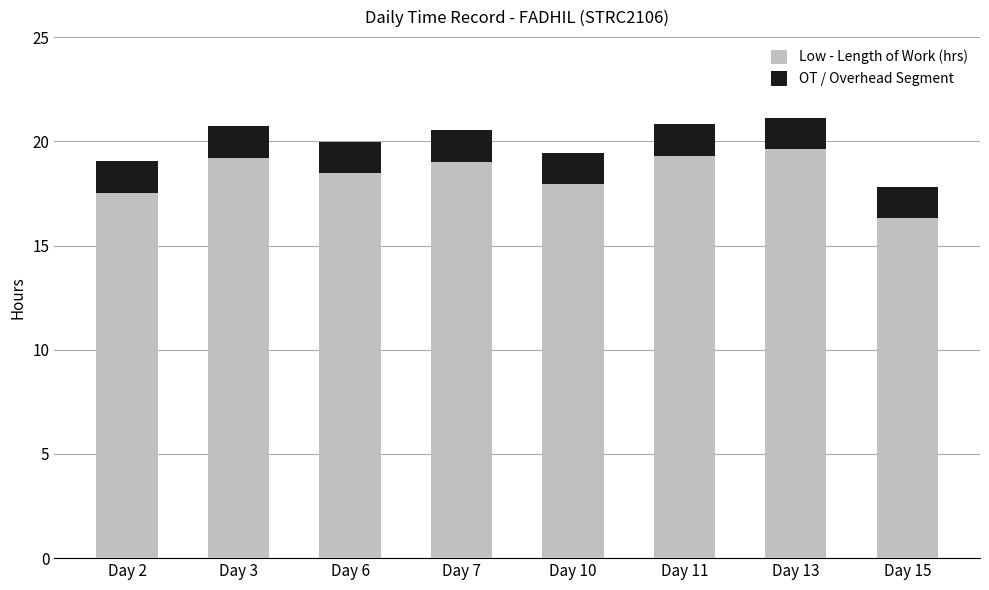

What is the total value across all series at Day 10?

19.4